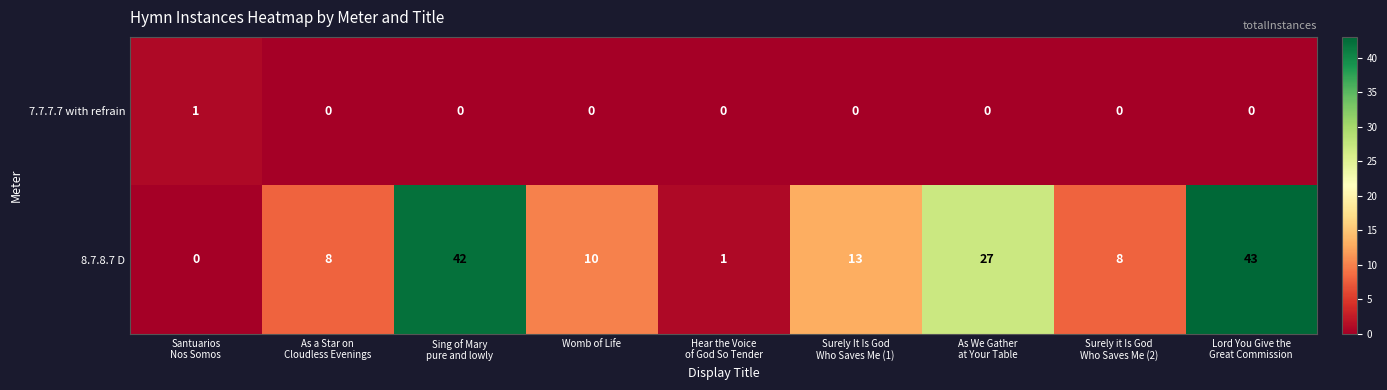

Reading right to left, transcribe all the data shown in this chart.

7.7.7.7 with refrain: 0	0	0	0	0	0	0	0	1
8.7.8.7 D: 43	8	27	13	1	10	42	8	0